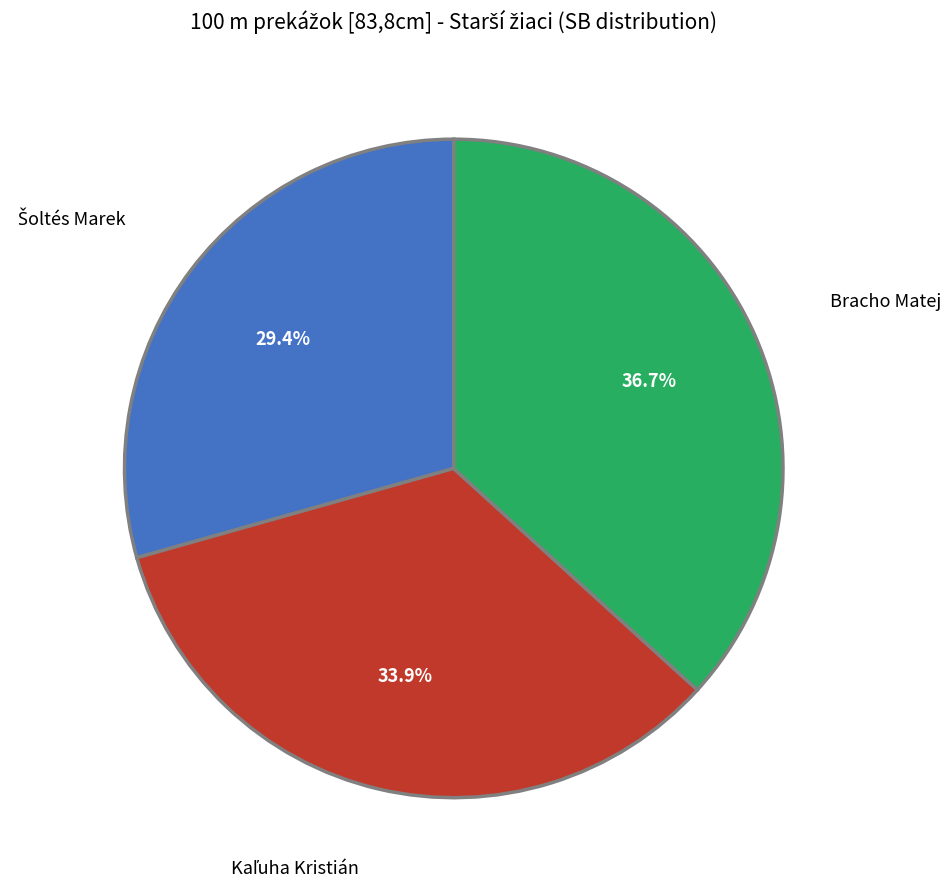

Is there any slice that represents more than half of the pie?

No